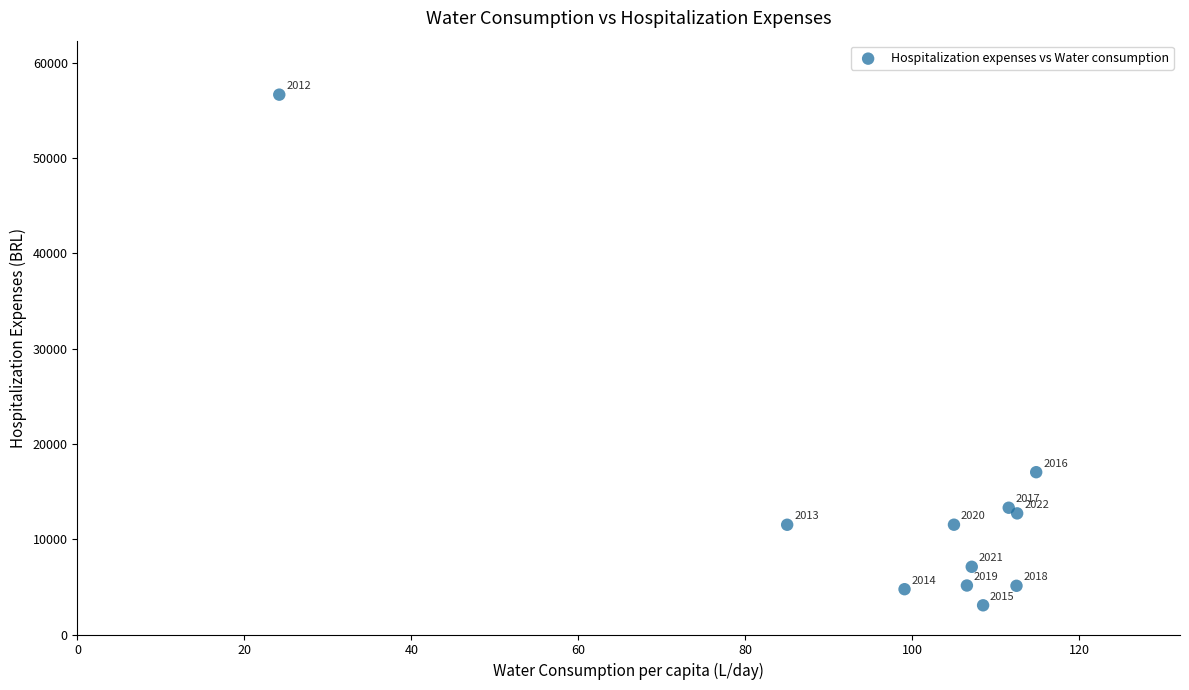

What Y value in the scatter plot is closest to 29858?

17032.8